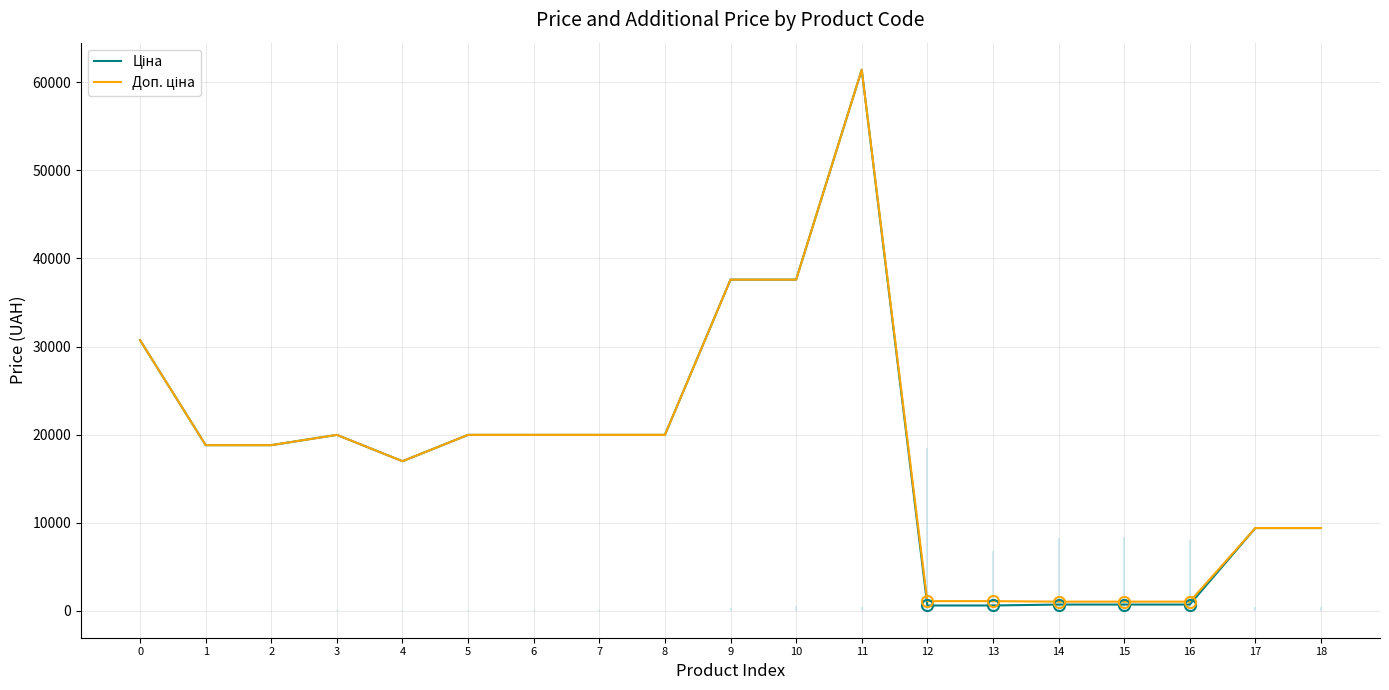

True or false: Ціна and Доп. ціна intersect in this chart.

False